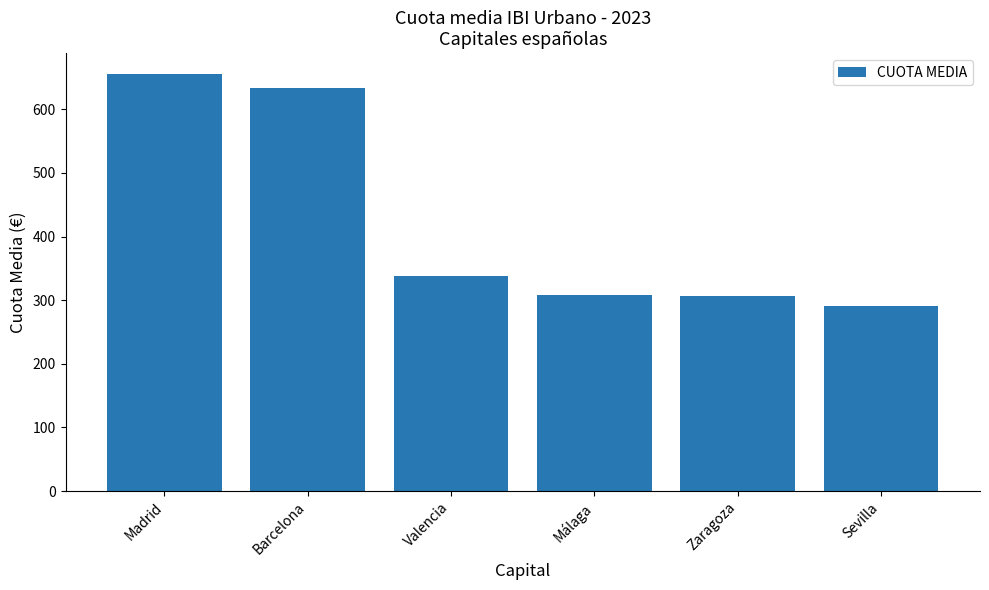

The chart shows a value of 202.2 at Málaga. True or false?

False